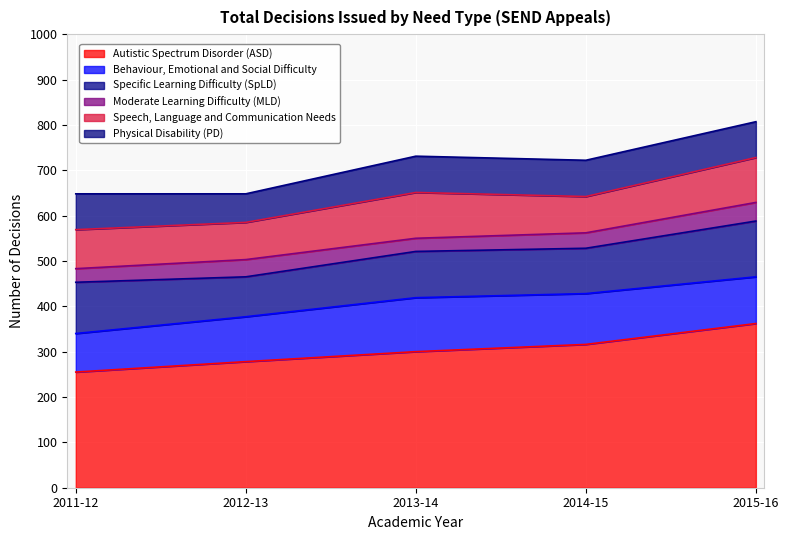

How many lines are shown in the chart?

6